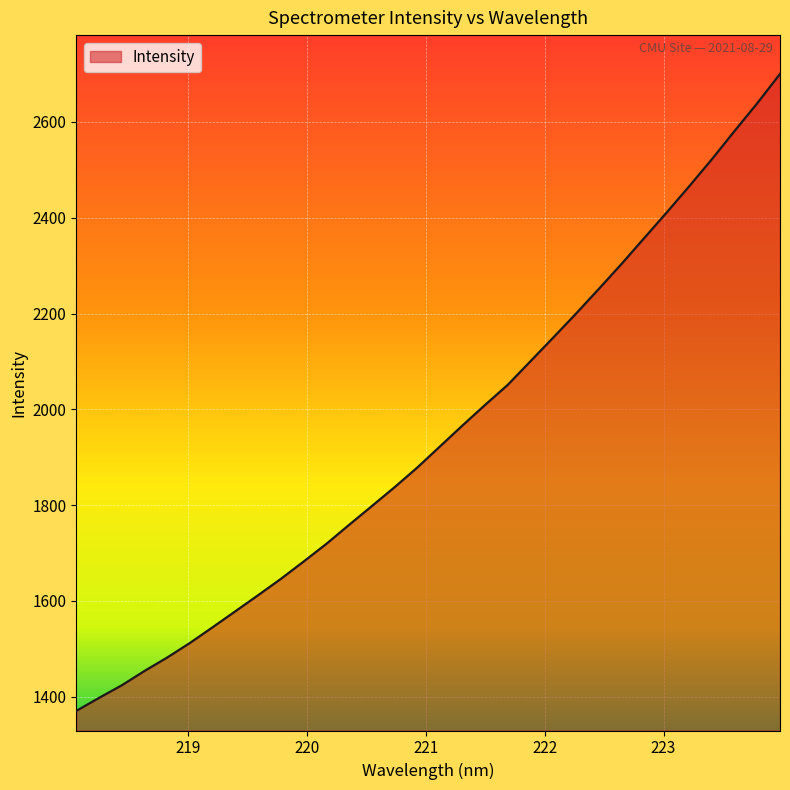

What is the difference between the maximum and minimum values?

1329.7